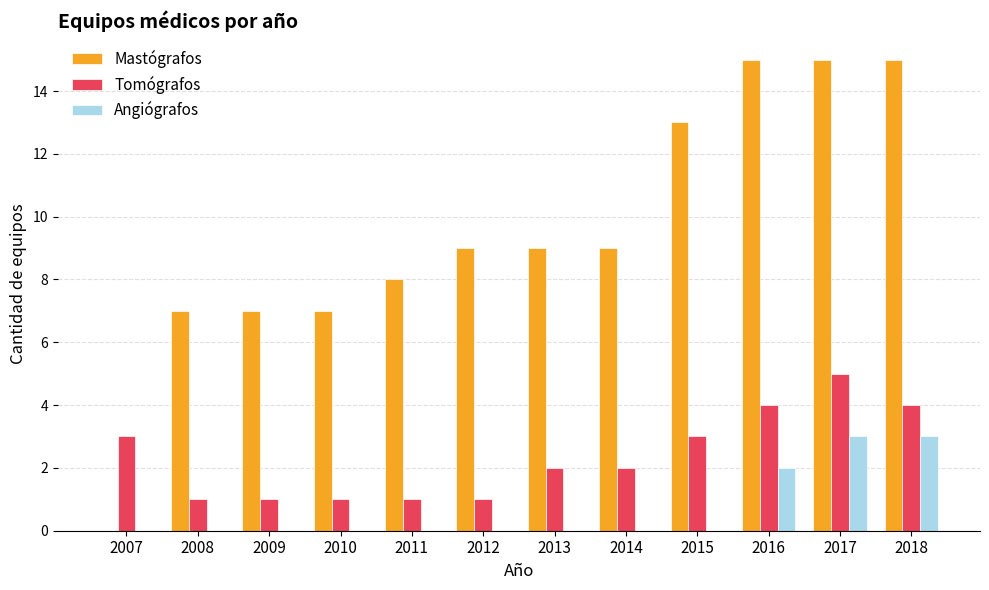

The Angiógrafos series shows 0 at 2015. True or false?

True